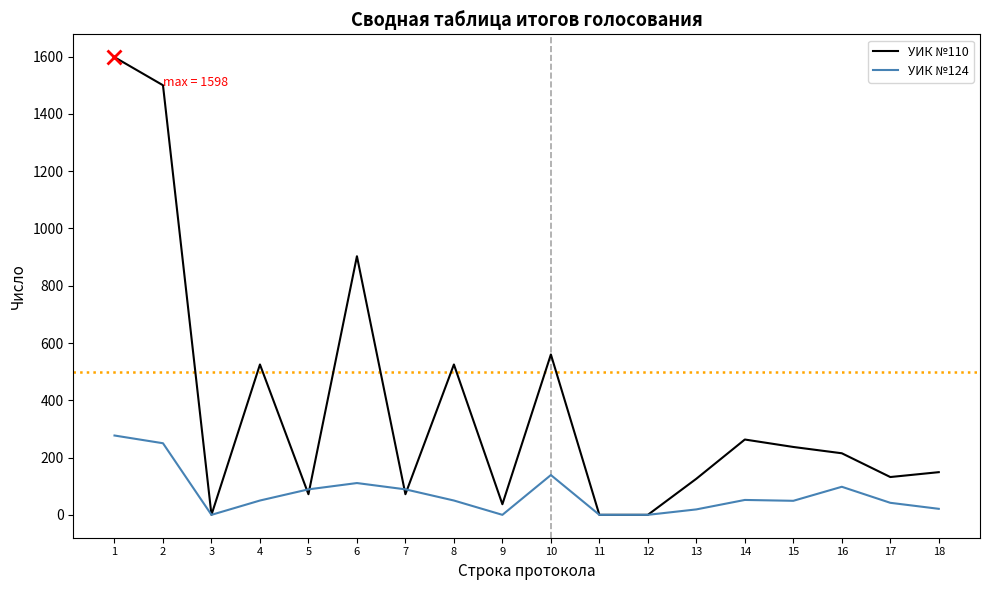

At which category is the sum across all series the highest?

1